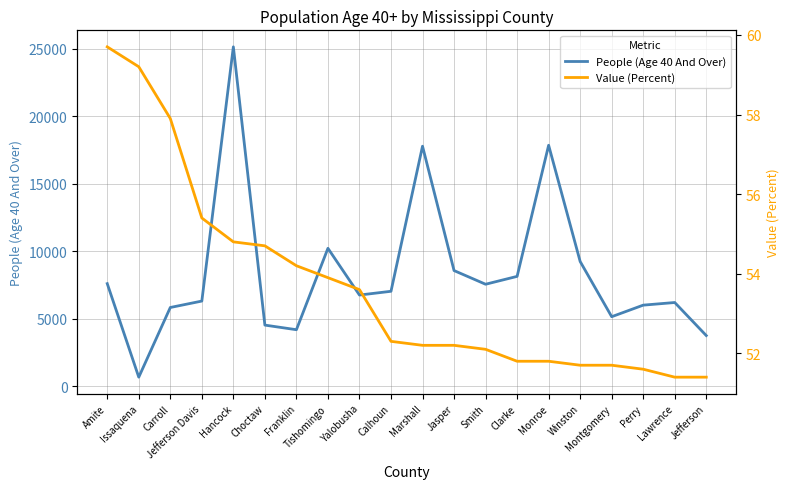

Count the number of categories in the chart.

20